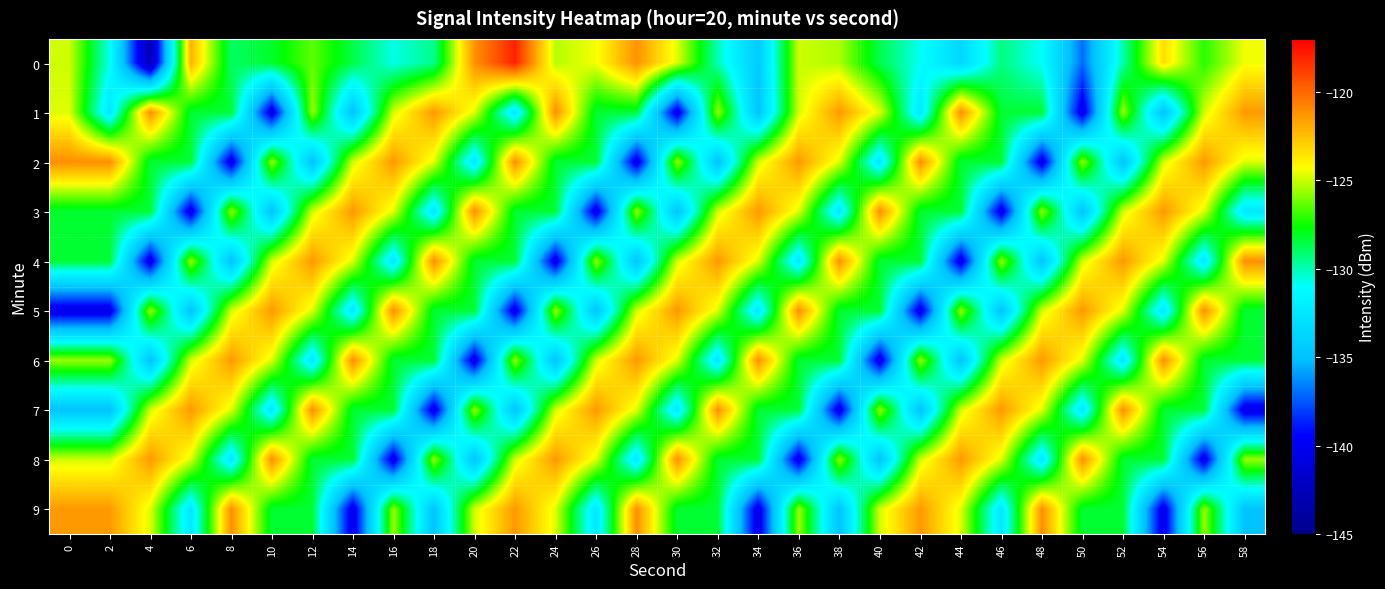

Which category has the highest value across all series?

22